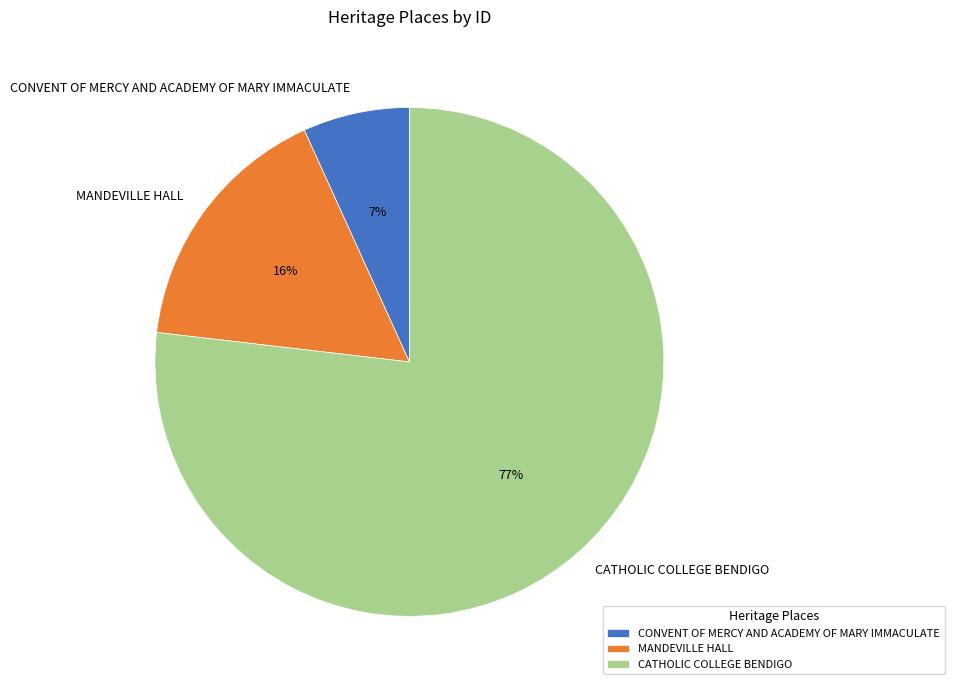

What percentage is the CATHOLIC COLLEGE BENDIGO slice, to the nearest percent?

77%